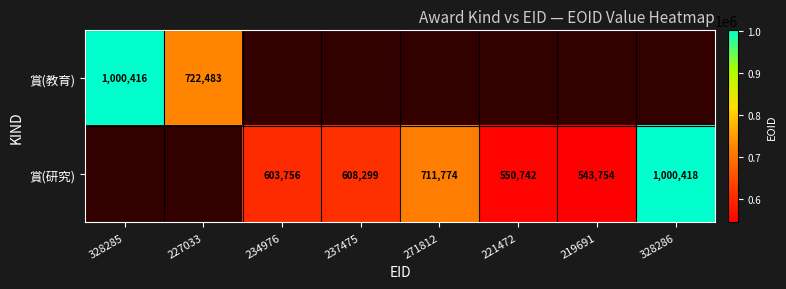

True or false: 賞(教育) has a value of 337099 at 227033.

False